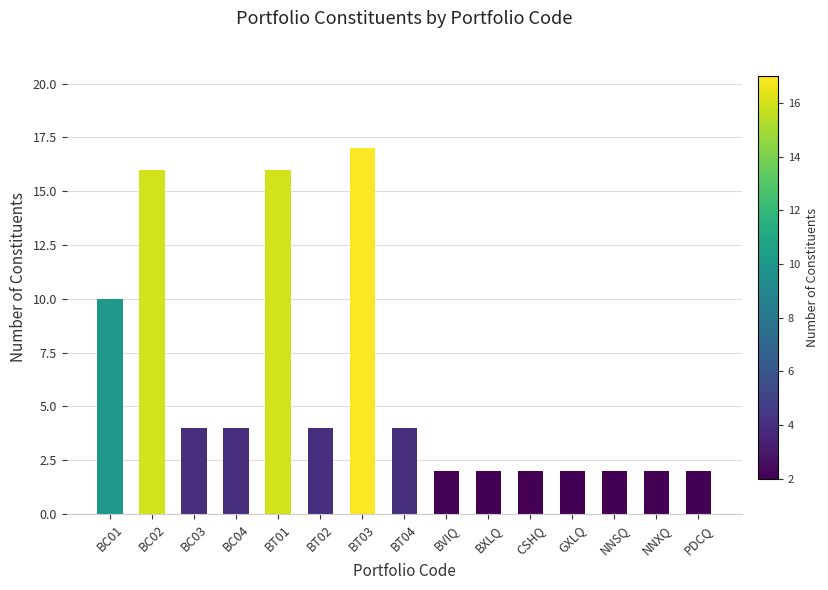

Reading left to right, what are all the values shown in this chart?

BC01=10	BC02=16	BC03=4	BC04=4	BT01=16	BT02=4	BT03=17	BT04=4	BVIQ=2	BXLQ=2	CSHQ=2	GXLQ=2	NNSQ=2	NNXQ=2	PDCQ=2